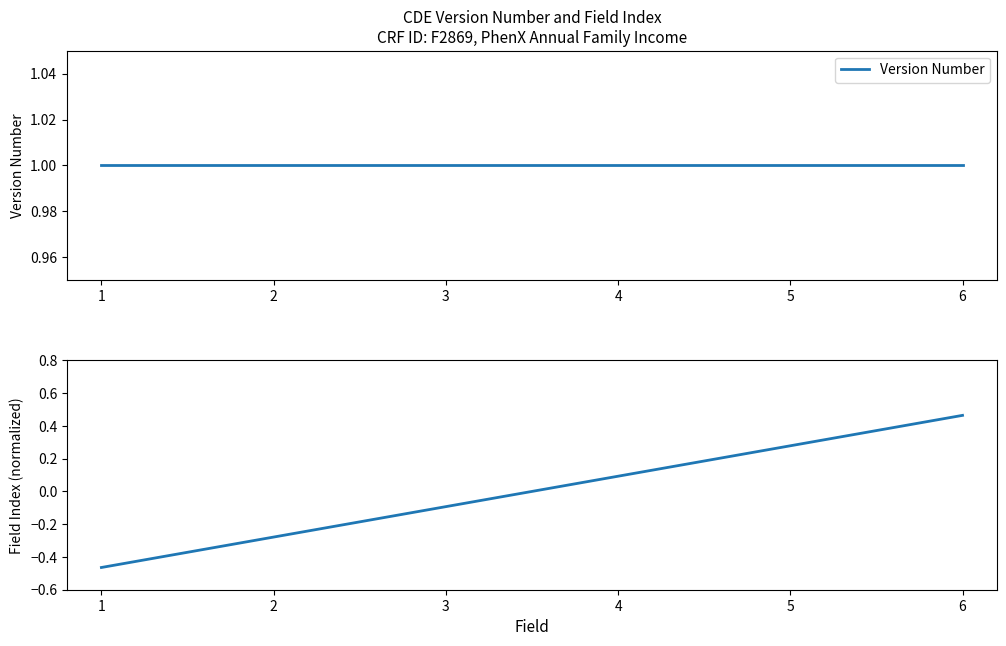

Which series has the largest total across all categories?

Version Number